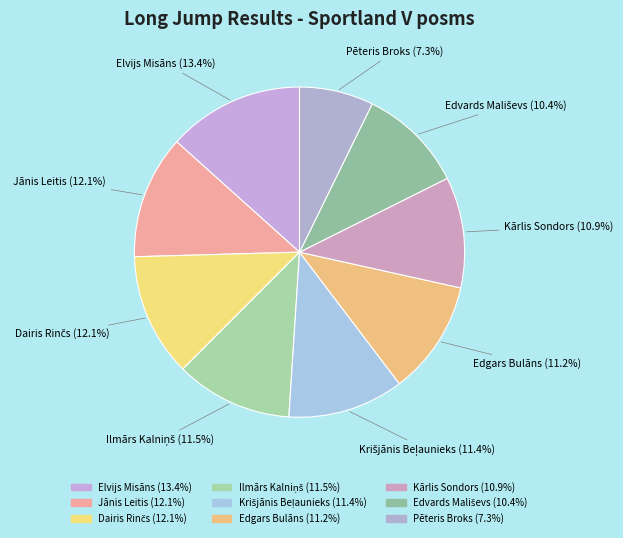

Do Edgars Bulāns and Elvijs Misāns together represent more than half of the pie?

No